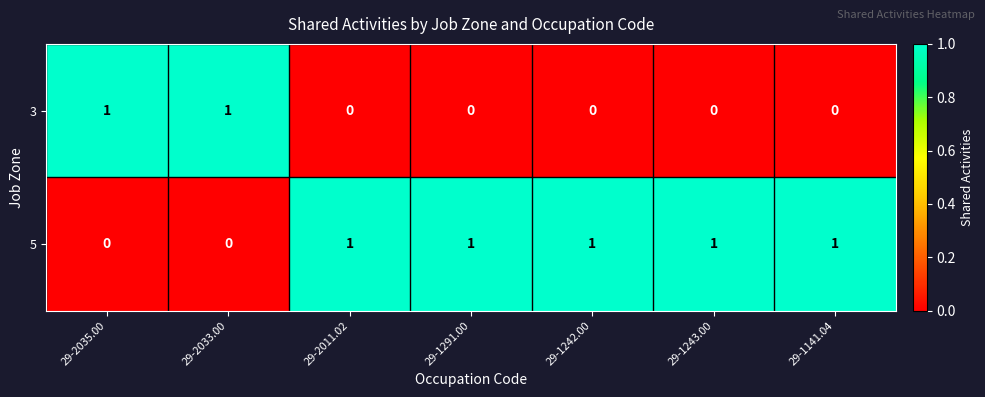

Which series has the largest total across all categories?

5